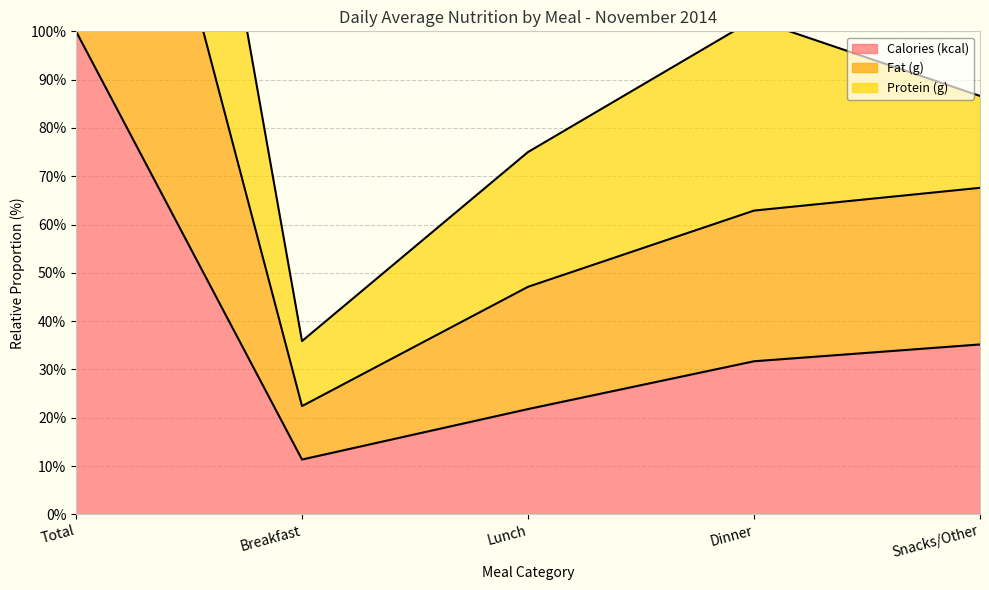

How many interior local valleys does the Calories (kcal) series have?

1